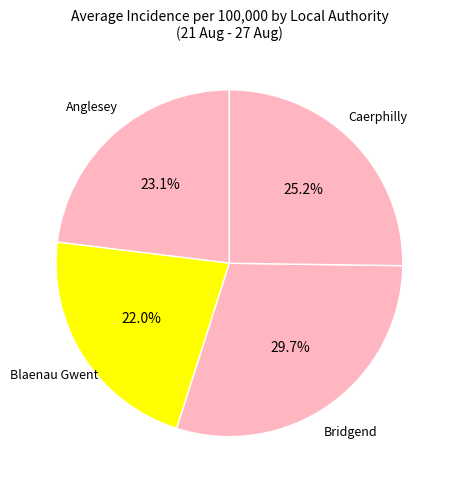

How many segments does this pie chart have?

4